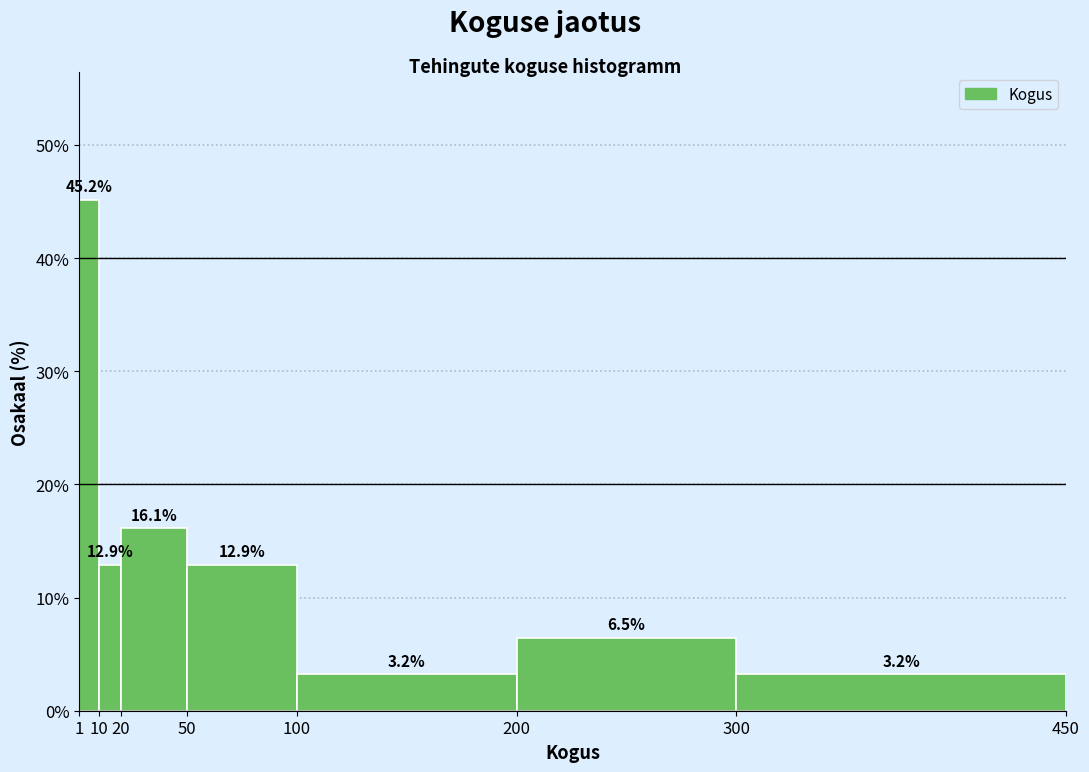

Over which range of the x-axis is the bar tallest?

1 to 10